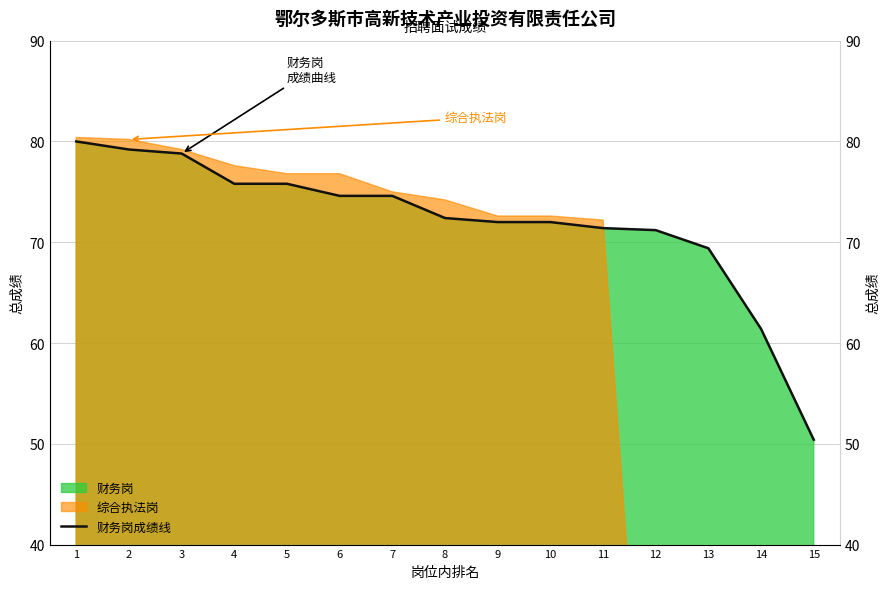

Does the chart have visible grid lines?

Yes